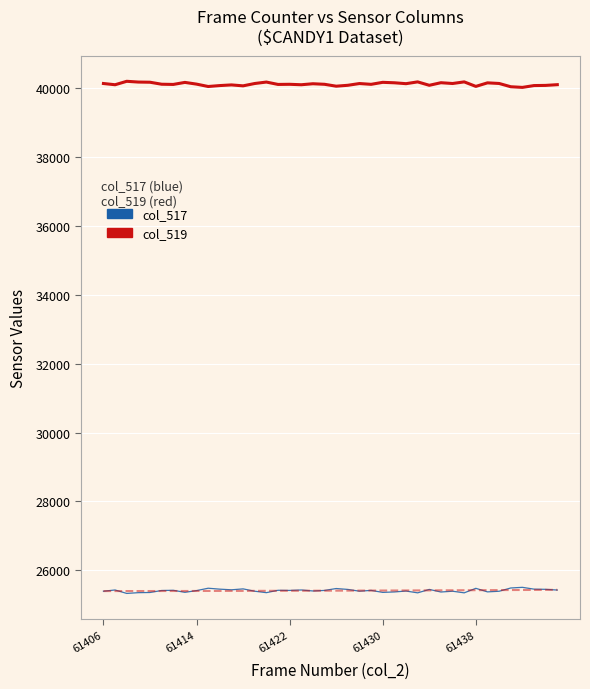

What is the greatest value displayed?

40206.0